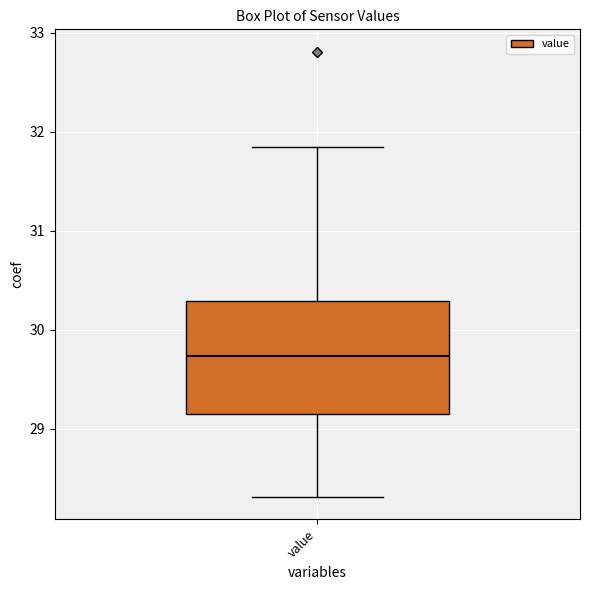

Where does the upper whisker of the box for value end on the y-axis? The values are not printed on the chart, so give them approximately, as read against the axis.

31.9